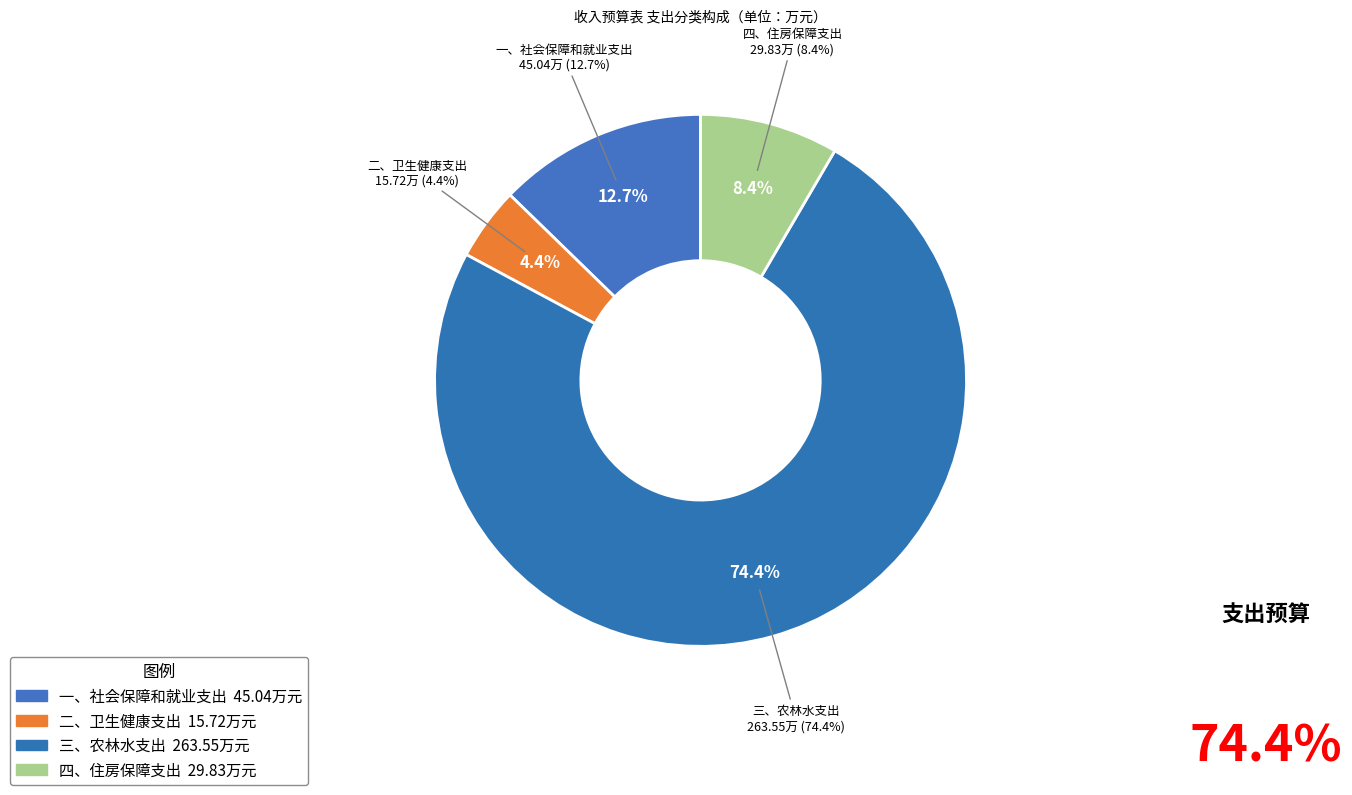

How many segments does this pie chart have?

4